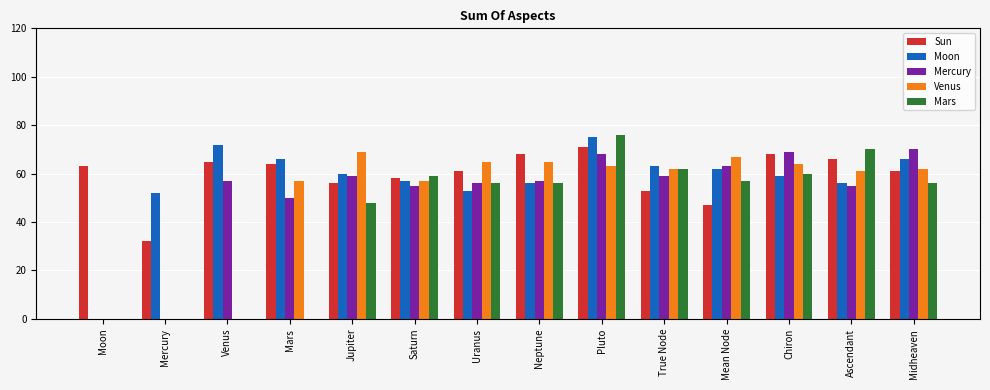

Reading left to right, transcribe all the data shown in this chart.

Sun: 63	32	65	64	56	58	61	68	71	53	47	68	66	61
Moon: 0	52	72	66	60	57	53	56	75	63	62	59	56	66
Mercury: 0	0	57	50	59	55	56	57	68	59	63	69	55	70
Venus: 0	0	0	57	69	57	65	65	63	62	67	64	61	62
Mars: 0	0	0	0	48	59	56	56	76	62	57	60	70	56